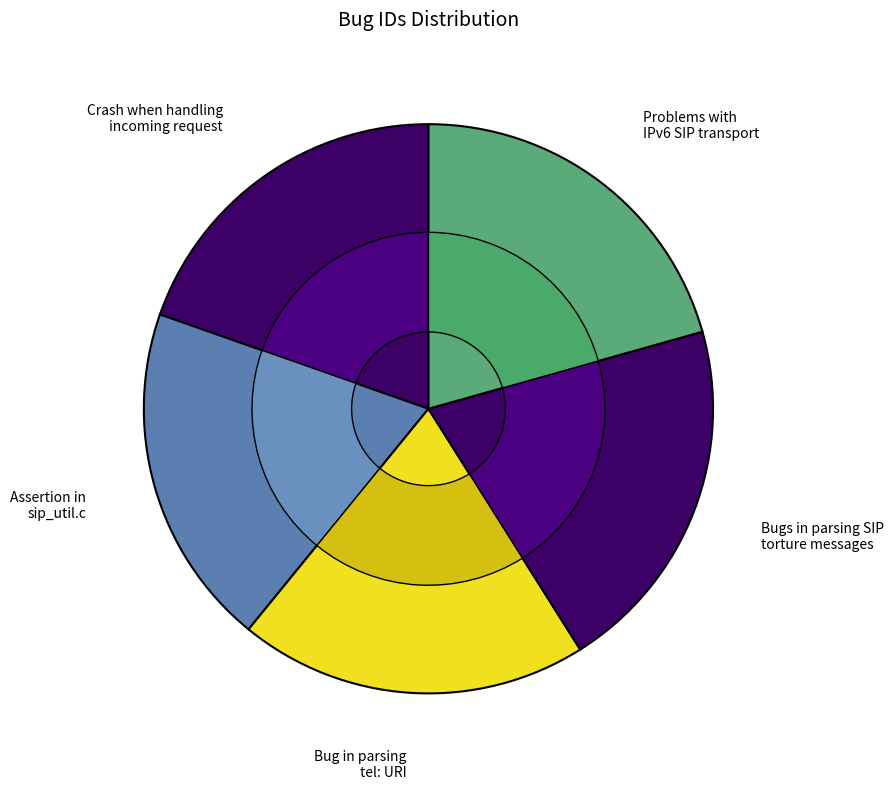

Count the number of slices in the pie.

5